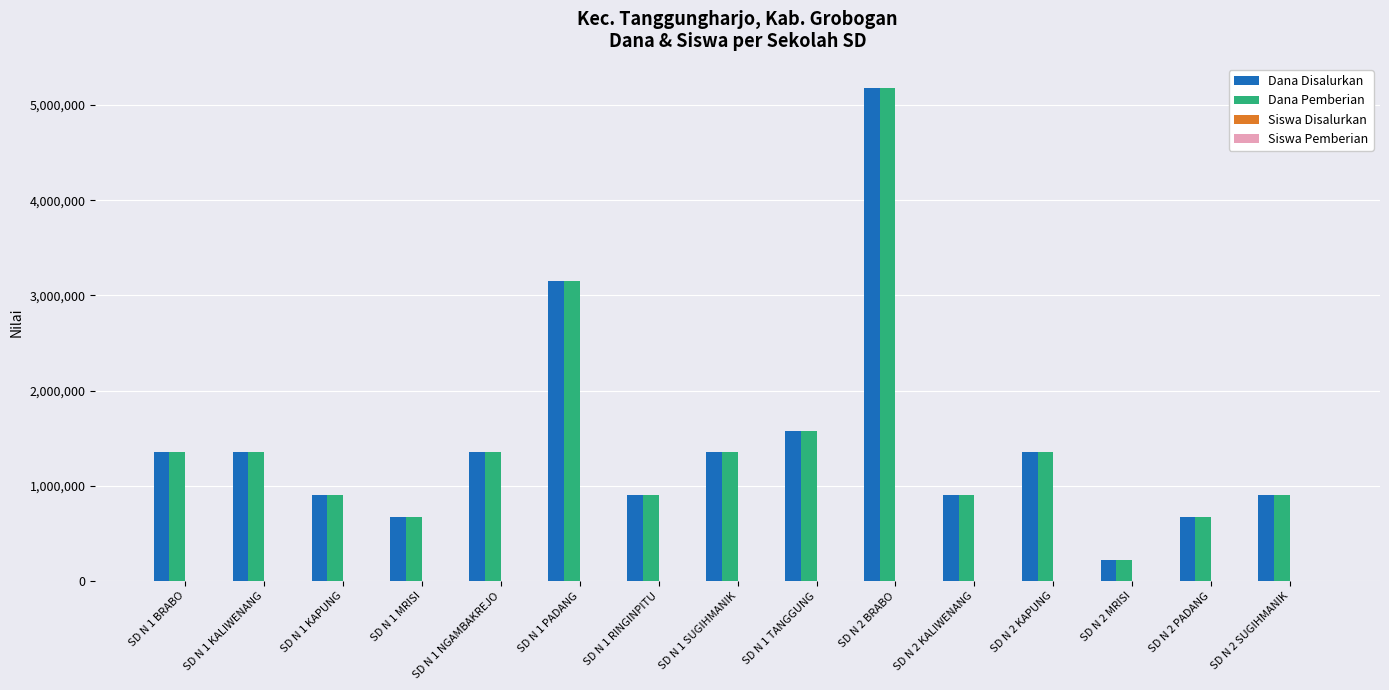

What is the total value across all series at SD N 2 KAPUNG?

2700012